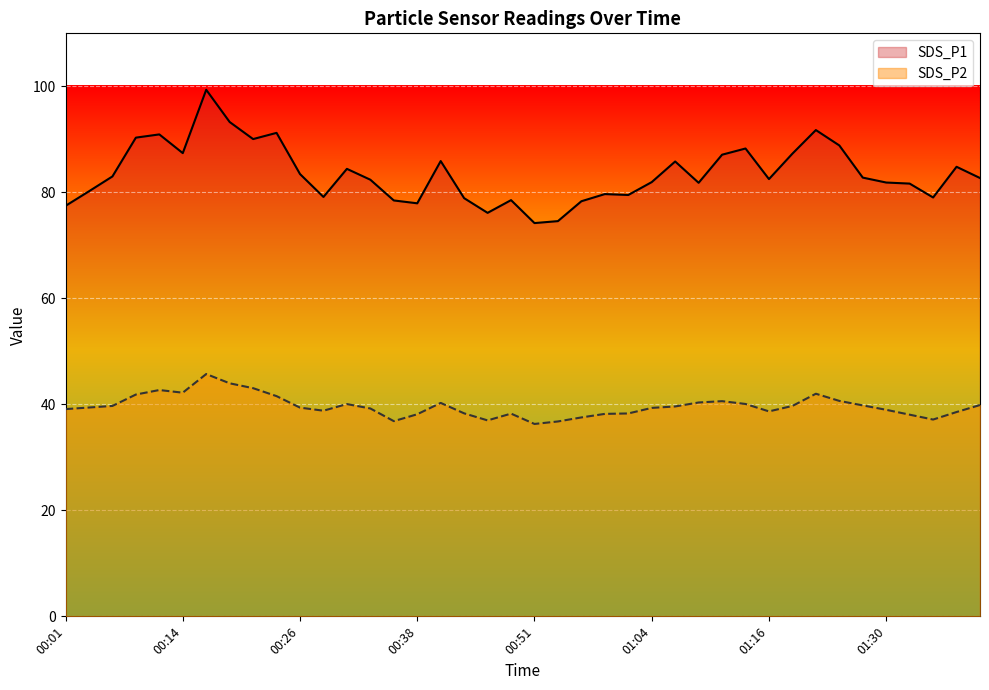

Which category has the highest value across all series?

00:16